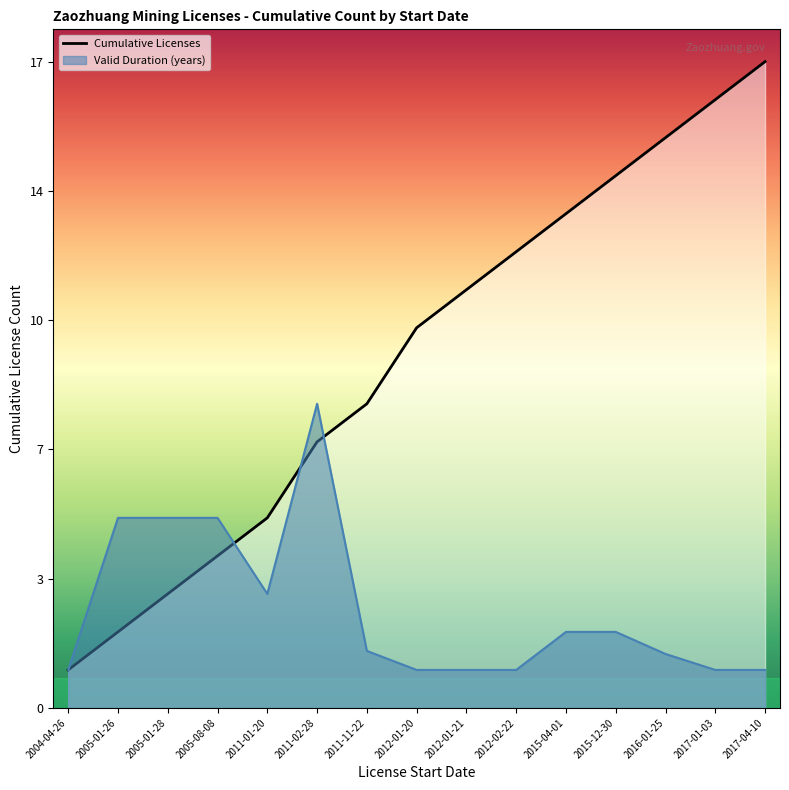

Which label corresponds to the largest value in the chart?

2017-04-10